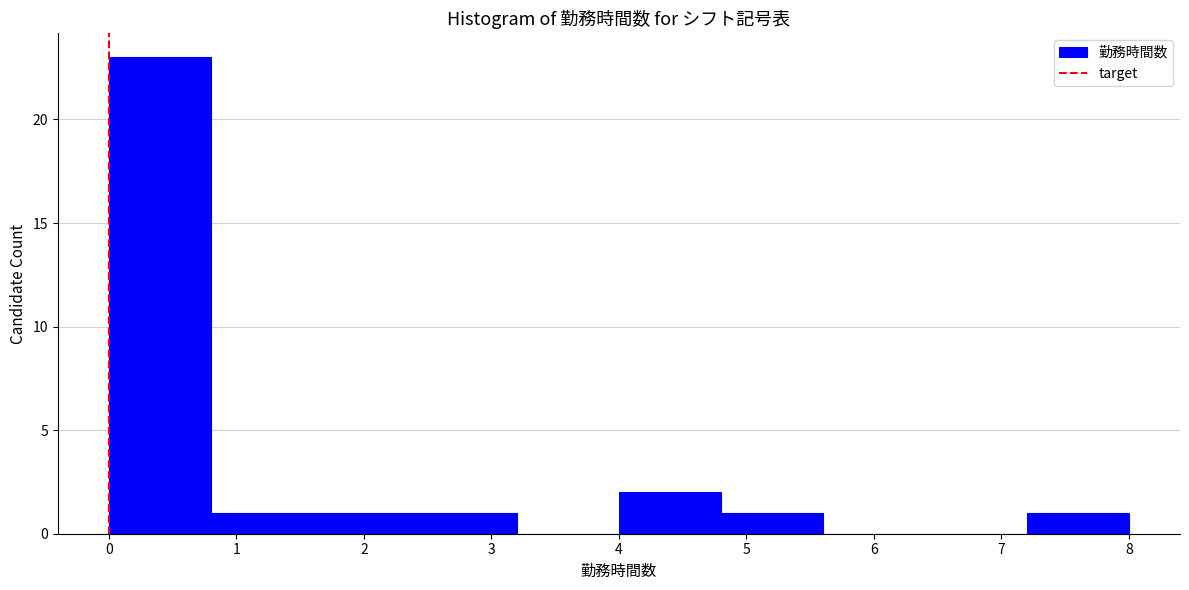

Reading left to right, transcribe this chart: for each bar, give the range it covers on the x-axis and its height. The values are not printed on the chart, so give them approximately, as read against the axis.

0.0 to 0.8: 23
0.8 to 1.6: 1
1.6 to 2.4: 1
2.4 to 3.2: 1
3.2 to 4.0: 0
4.0 to 4.8: 2
4.8 to 5.6: 1
5.6 to 6.4: 0
6.4 to 7.2: 0
7.2 to 8.0: 1